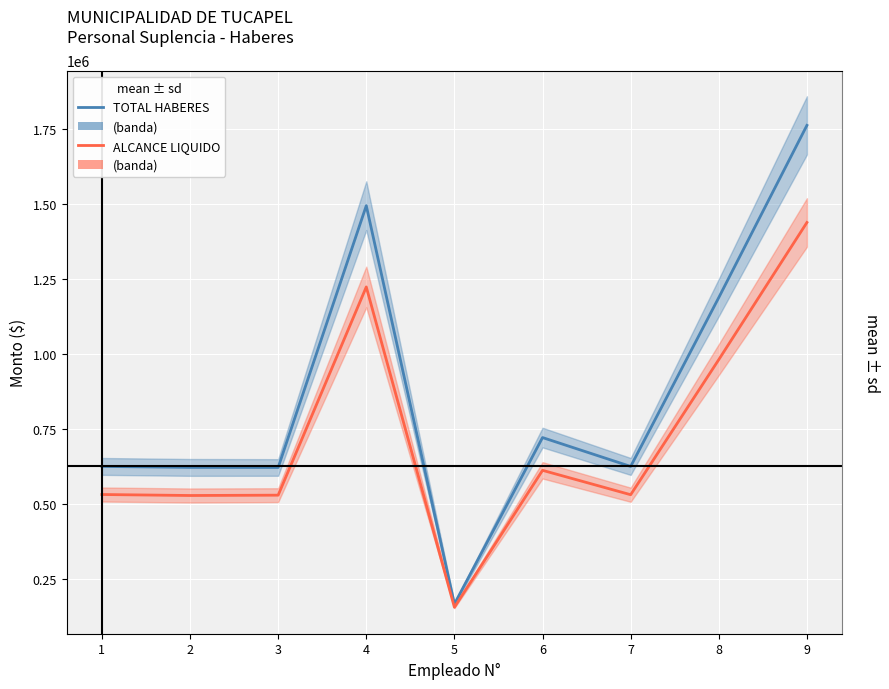

What is the value of the ALCANCE LIQUIDO point at the 9th from the left?

1439431